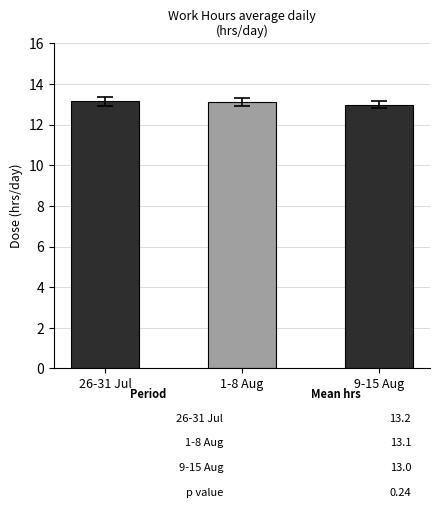

What is the ratio of the value at 1-8 Aug to the value at 26-31 Jul?

1.0